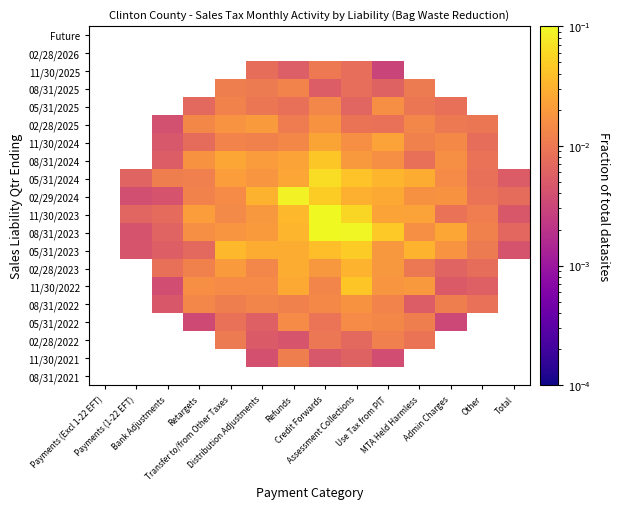

Count the 08/31/2022 values in the range 0 to 1.

11